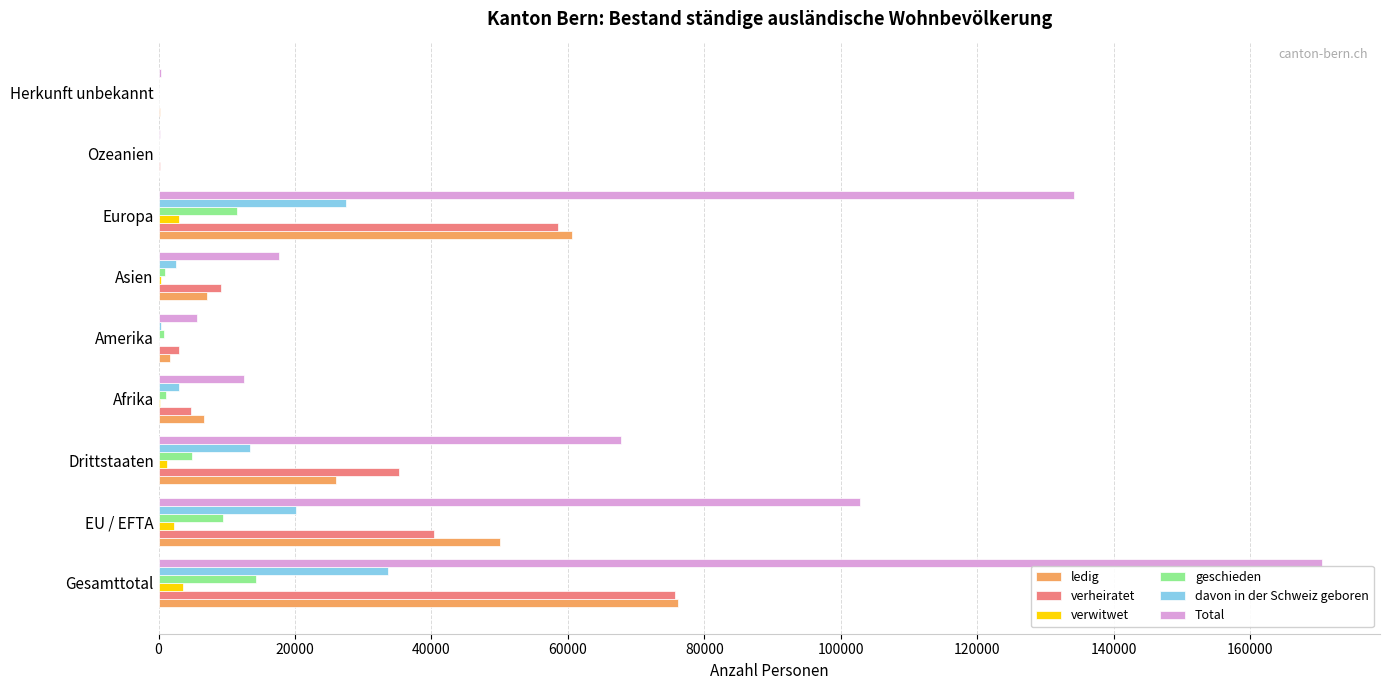

What is the sum of all verwitwet values?

10560